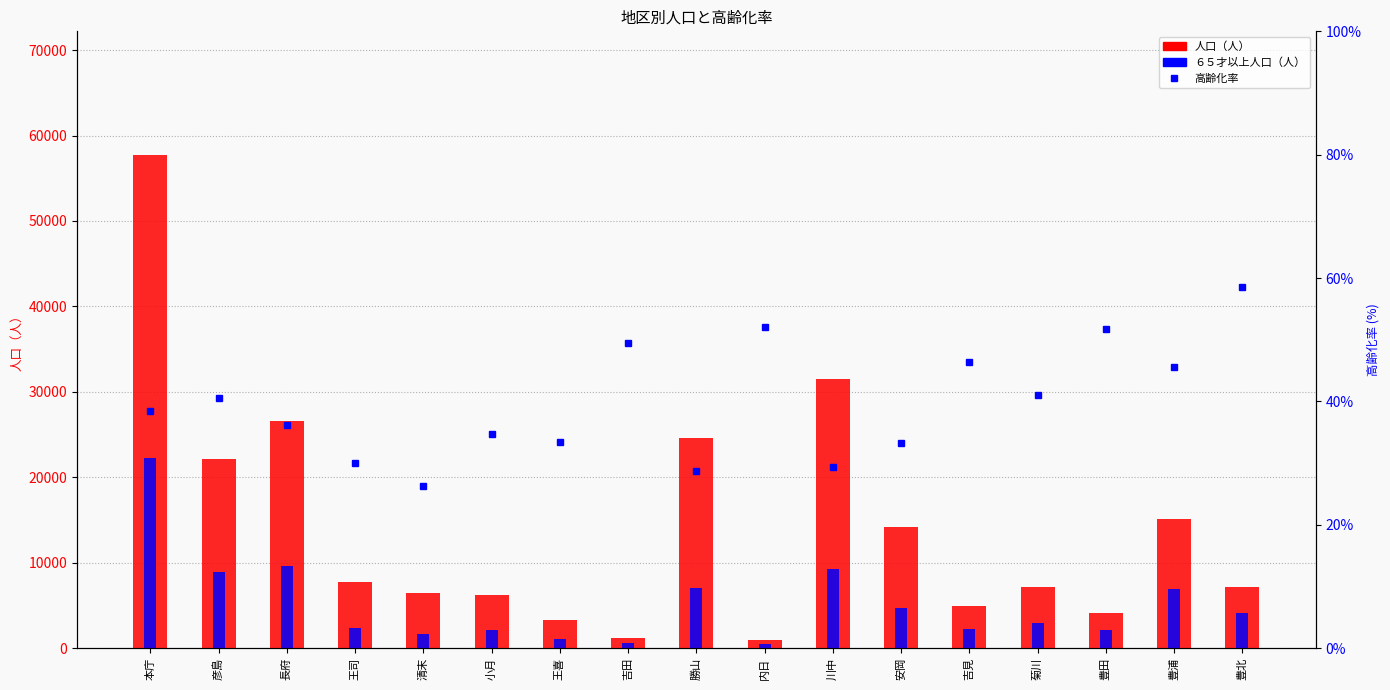

Reading left to right, extract all data points from this chart.

人口（人）: 57761	22092	26578	7712	6392	6176	3272	1176	24637	988	31439	14166	4927	7101	4155	15092	7090
６５才以上人口（人）: 22200	8944	9600	2312	1676	2140	1093	582	7064	514	9233	4706	2285	2912	2152	6886	4149